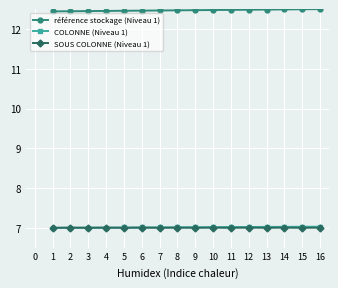

How many COLONNE (Niveau 1) values are between 7 and 8?

16